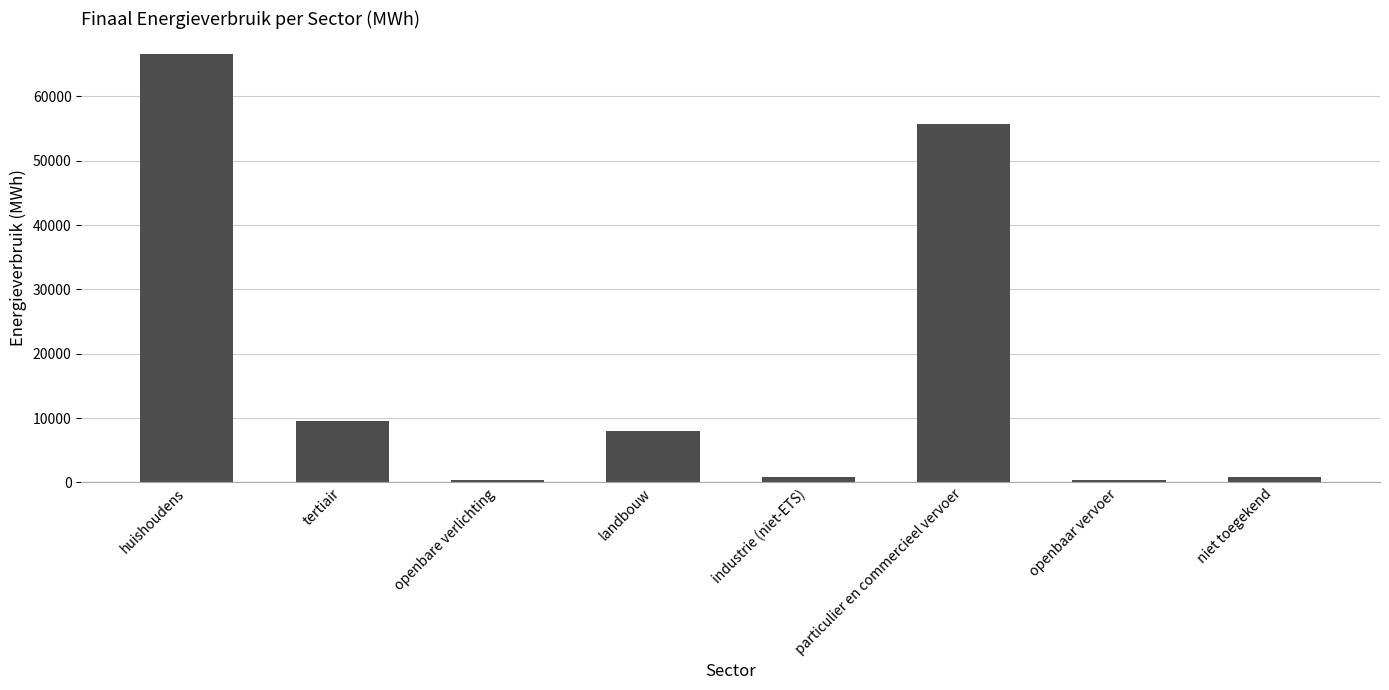

At which label is the value closest to 33468?

particulier en commercieel vervoer